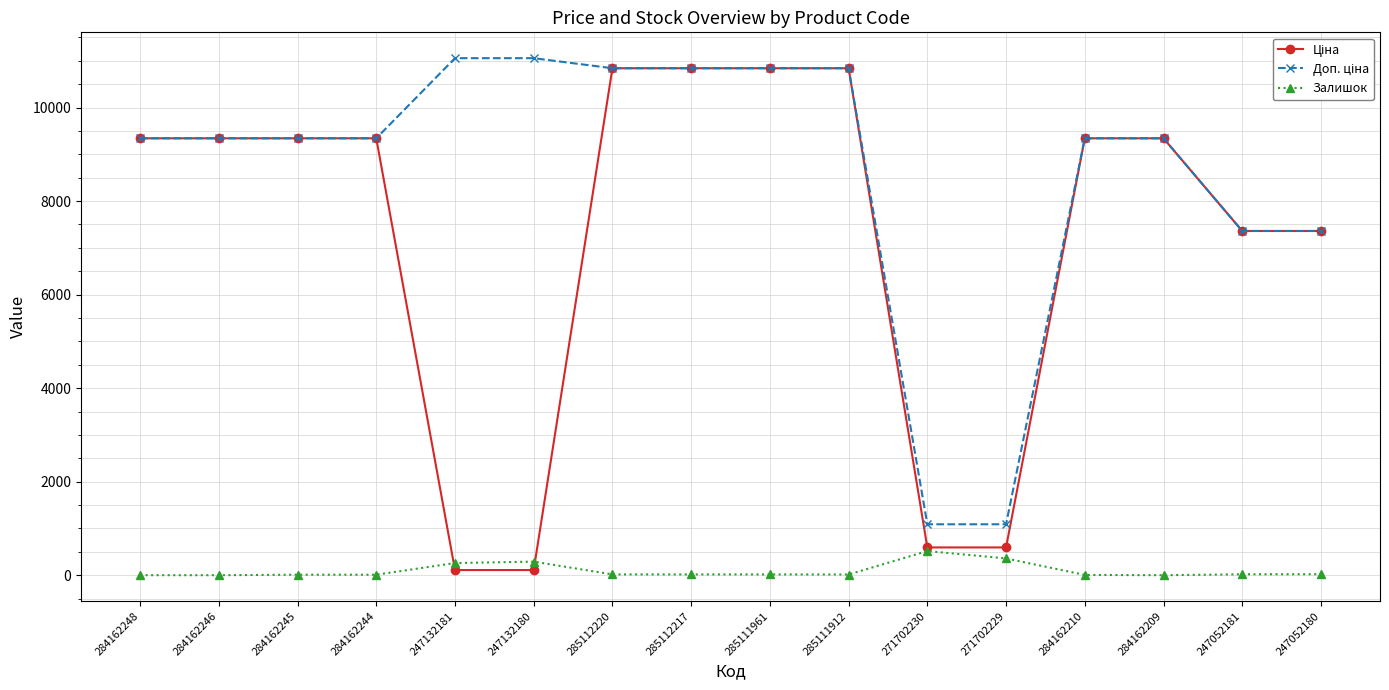

What is the maximum value shown in the chart?

11055.0